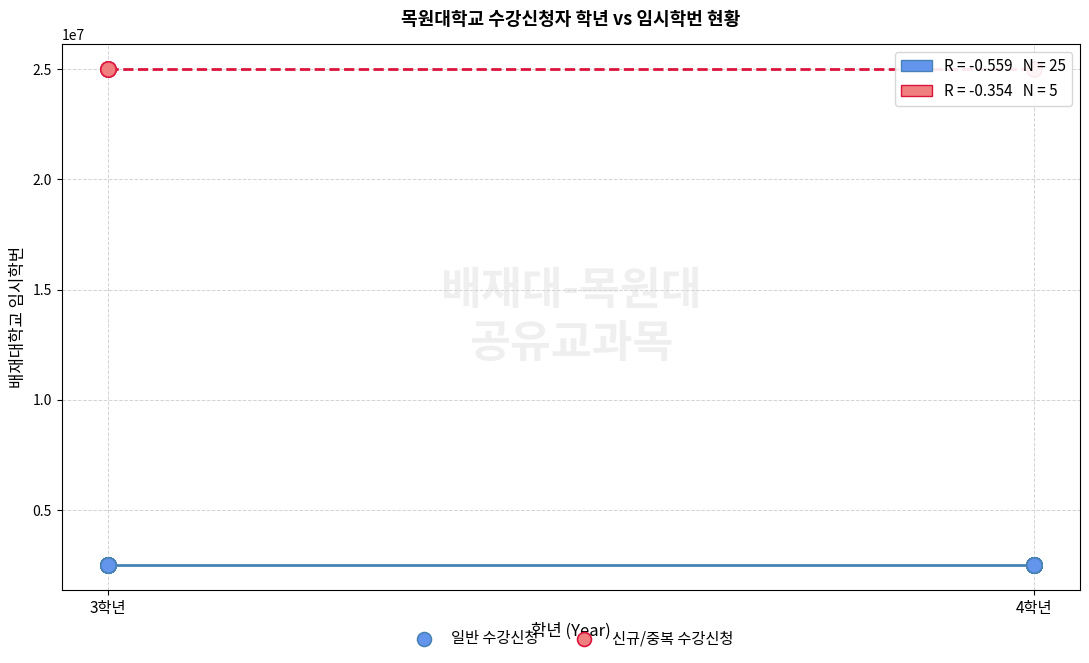

Which series reaches the maximum Y coordinate?

신규/중복 수강신청